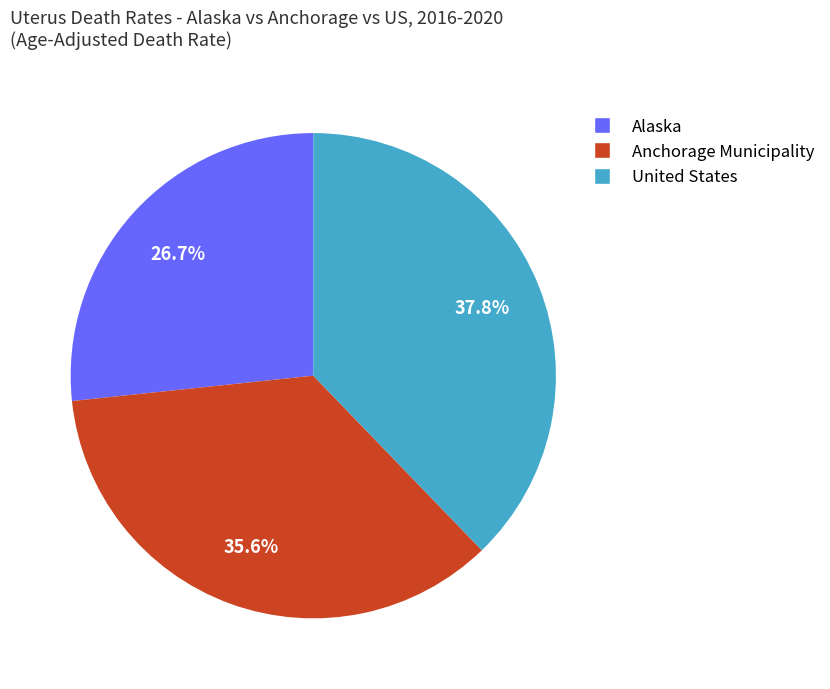

Which has a higher value, Alaska or United States?

United States